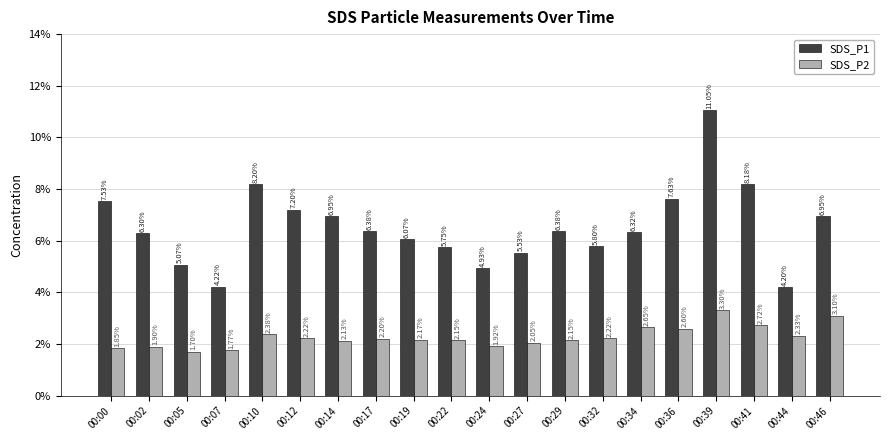

At which label does SDS_P2 first exceed 2?

00:10